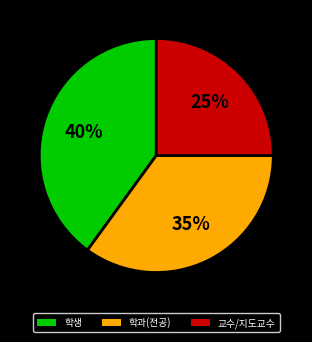

Does 학생 account for over 50% of the chart?

No